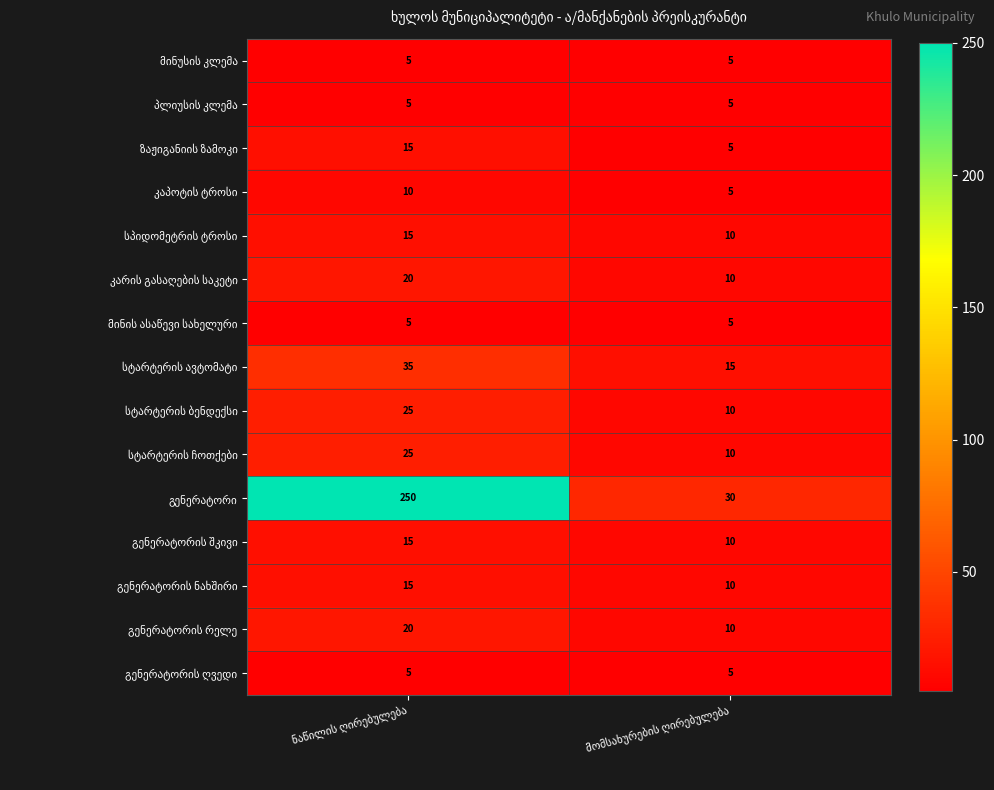

What is the greatest value displayed?

250